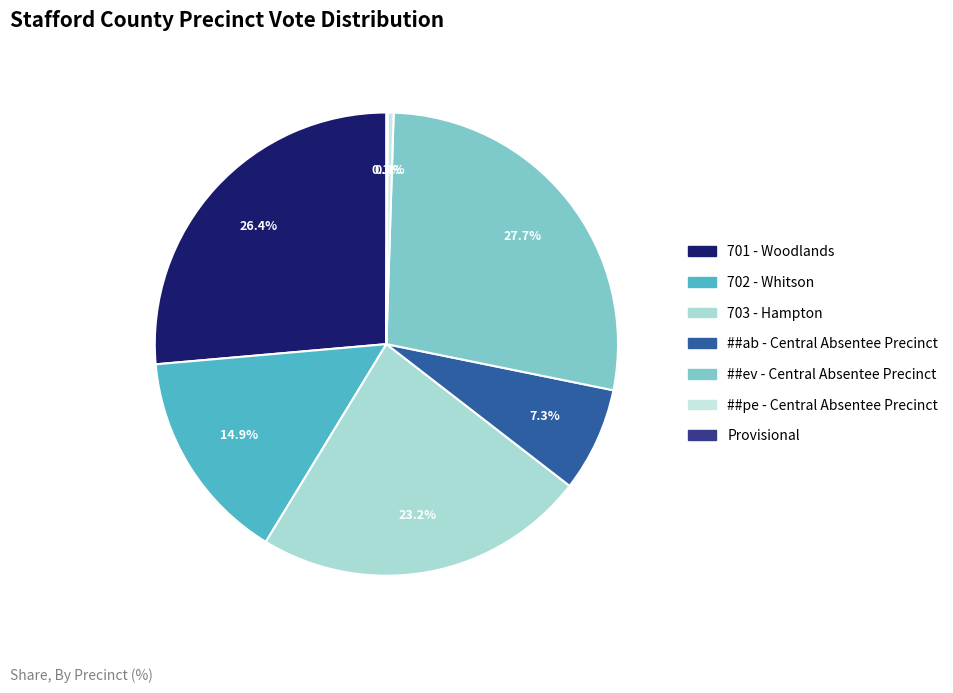

Which category has the biggest portion of the pie?

##ev - Central Absentee Precinct